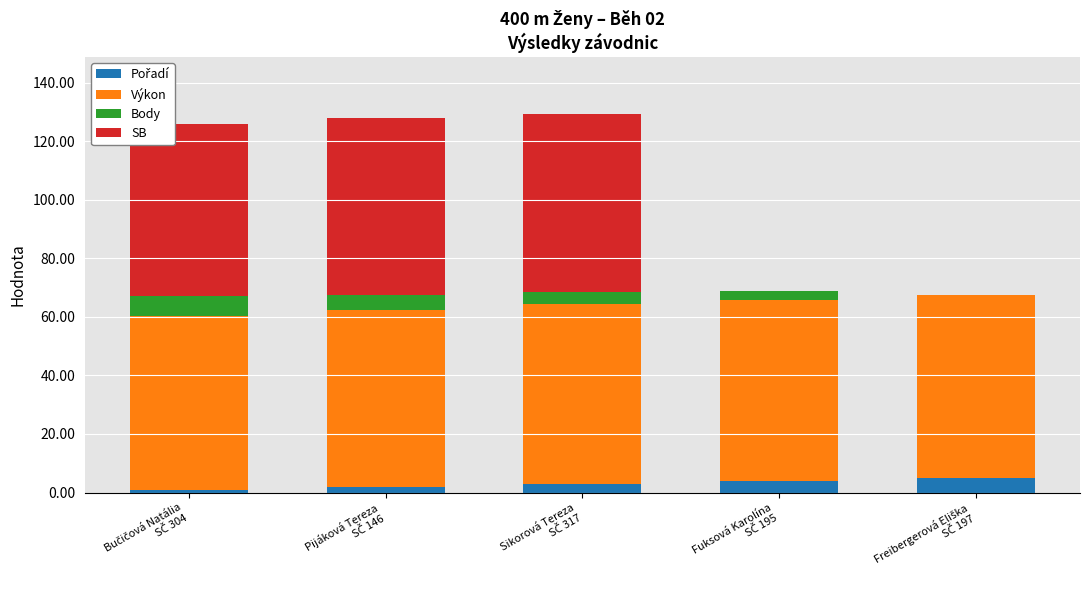

How many data points does each series have?

5